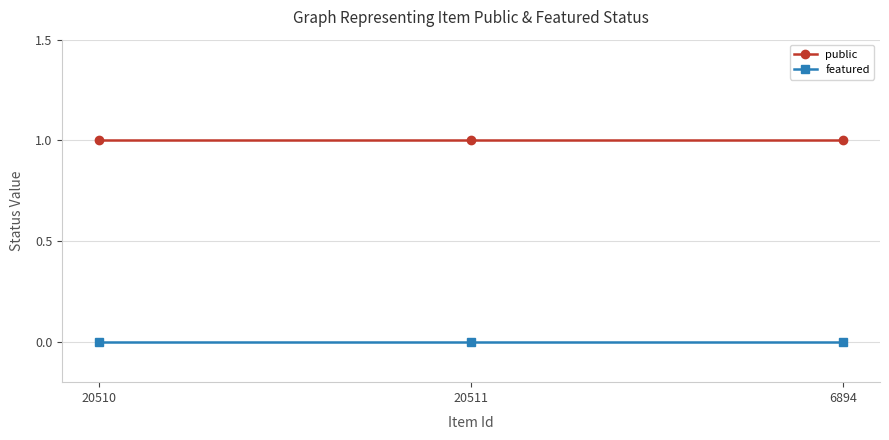

At how many categories does at least one series exceed 0?

3